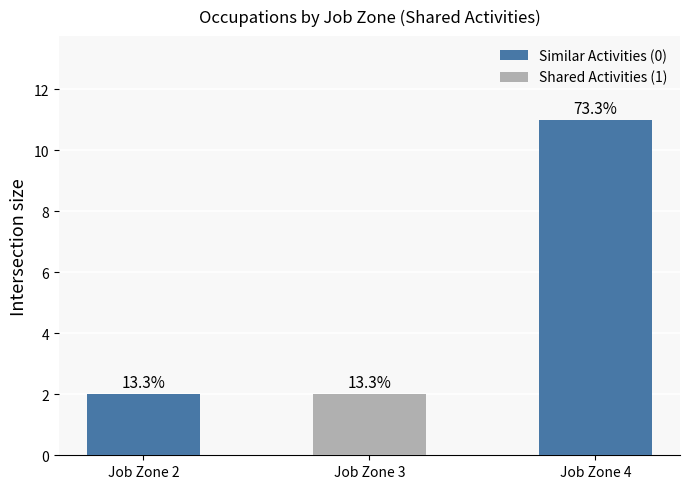

Which label corresponds to the smallest value in the chart?

Job Zone 2